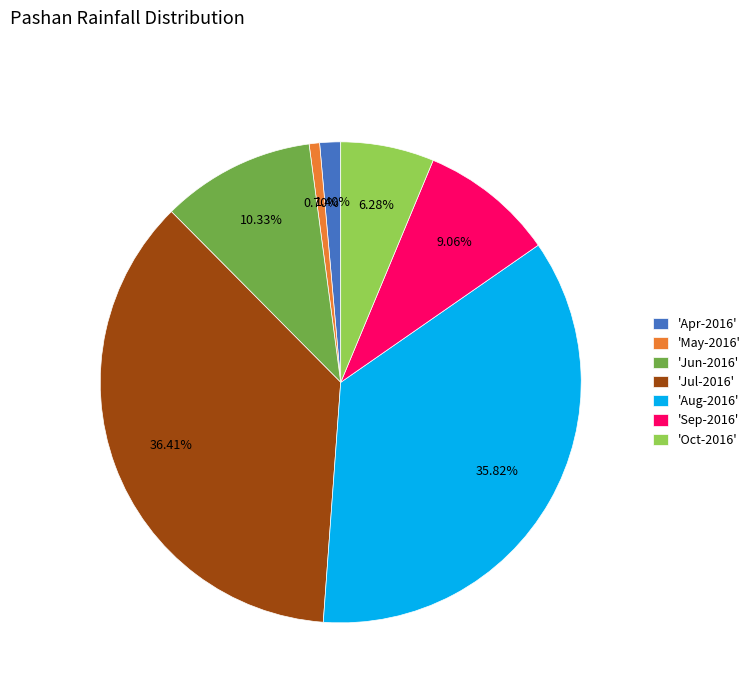

What is the largest slice in the pie chart?

'Jul-2016'